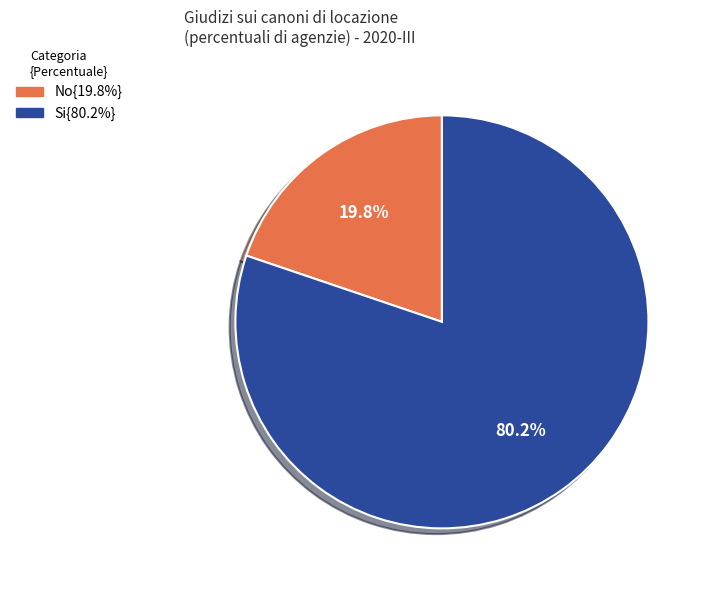

Is there any slice that represents more than half of the pie?

Yes